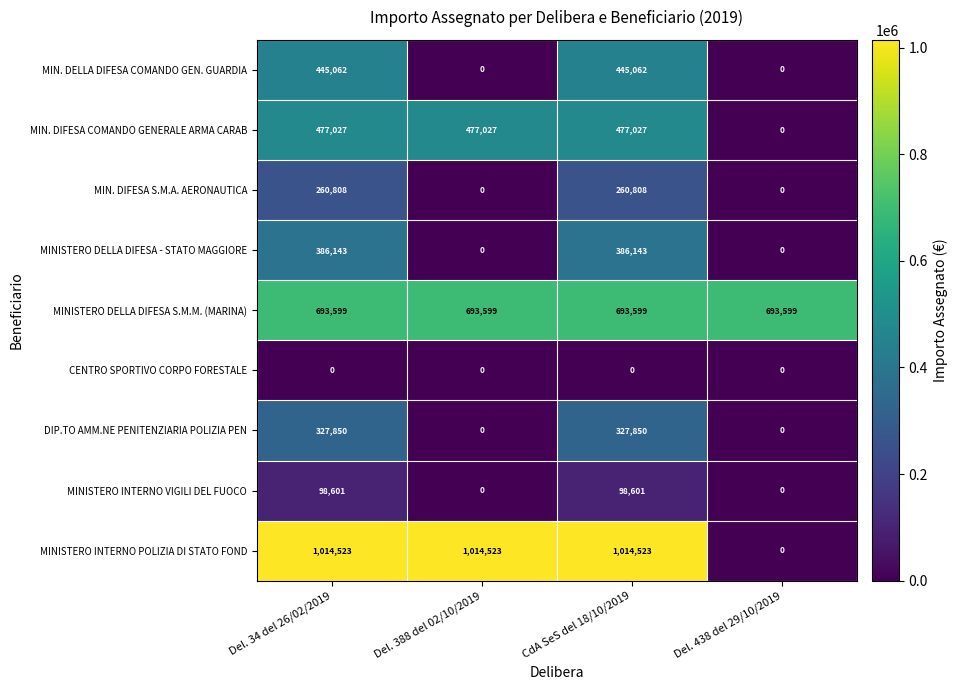

The DIP.TO AMM.NE PENITENZIARIA POLIZIA PEN series shows 508170 at Del. 34 del 26/02/2019. True or false?

False